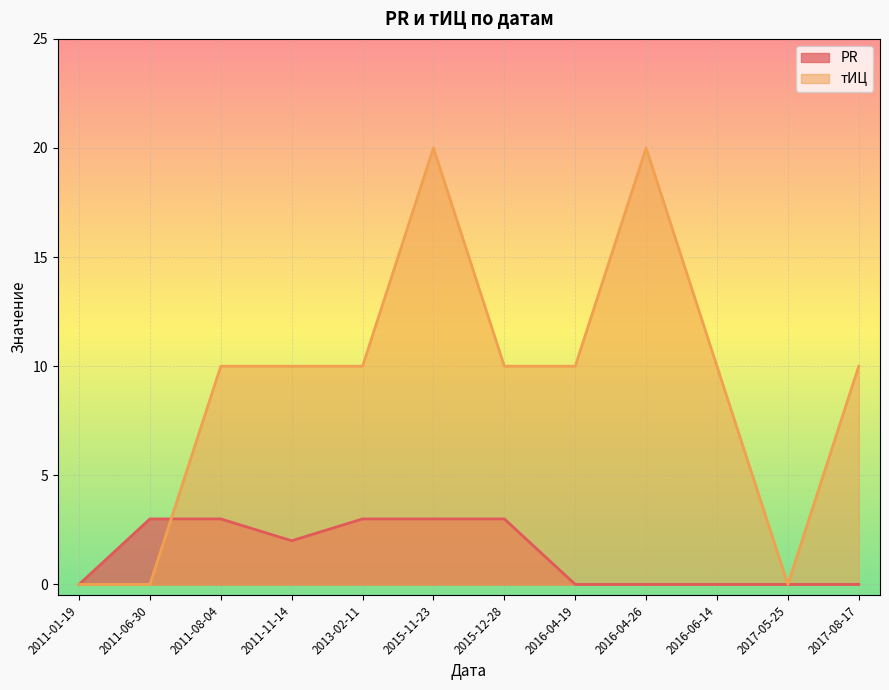

At which category is the sum across all series the highest?

2015-11-23